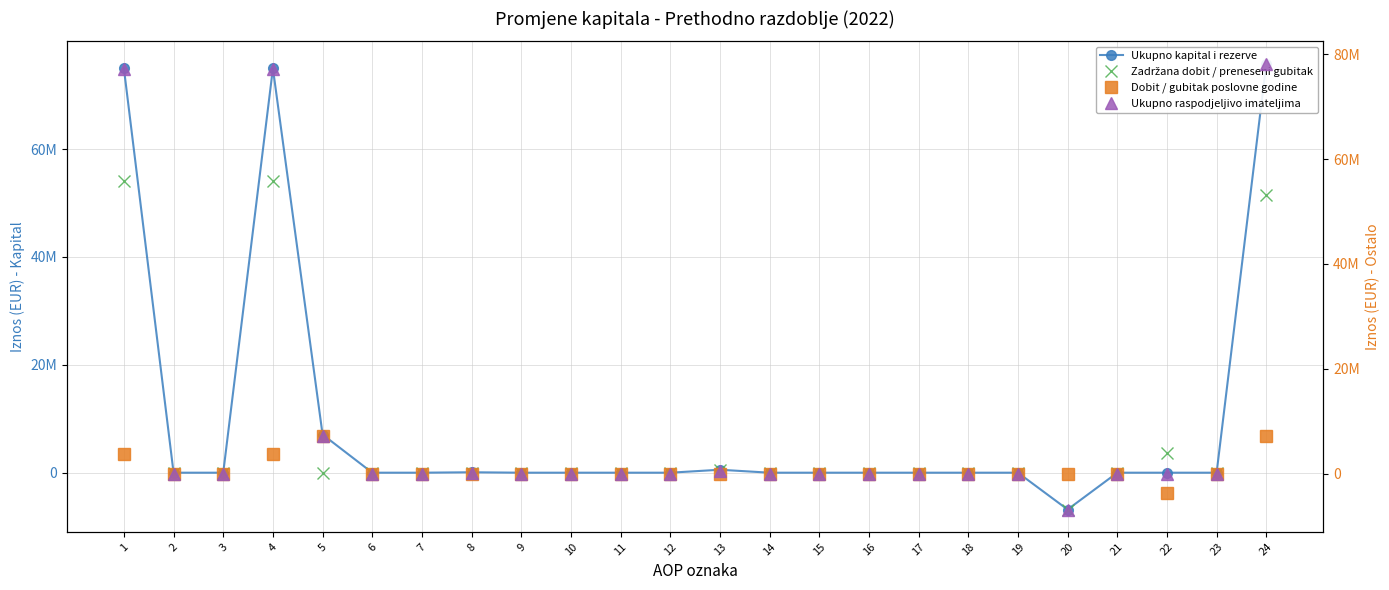

At 15, list the series in order from largest to smallest.

Ukupno kapital i rezerve, Zadržana dobit / preneseni gubitak, Dobit / gubitak poslovne godine, Ukupno raspodjeljivo imateljima